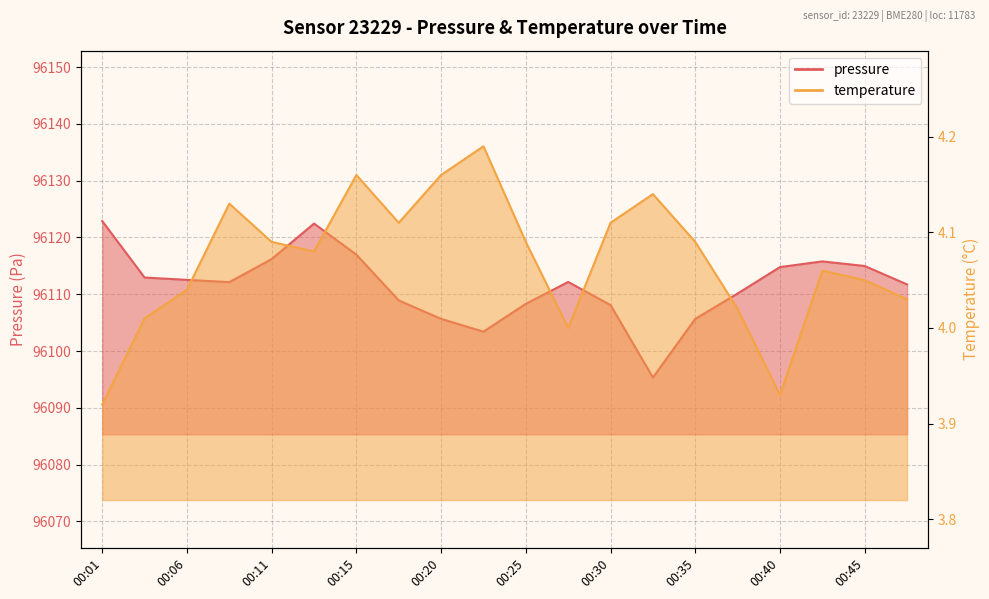

The temperature series shows 4.0 at 00:03. True or false?

True